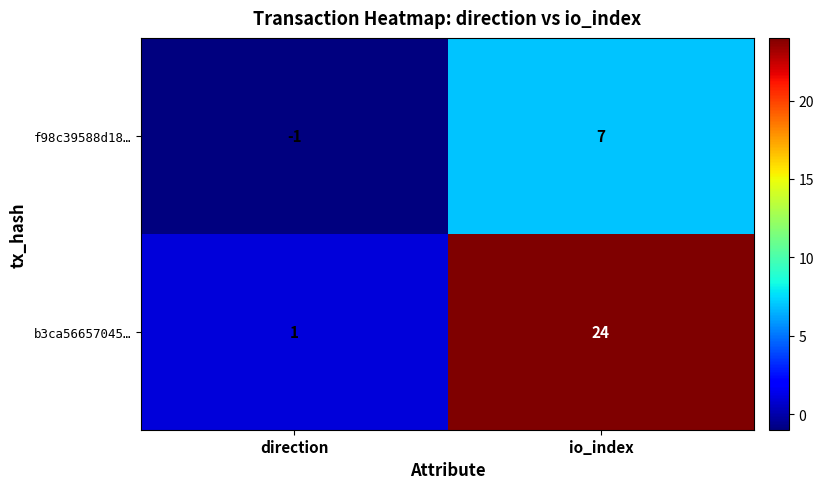

What is the sum of all f98c39588d18… values?

6